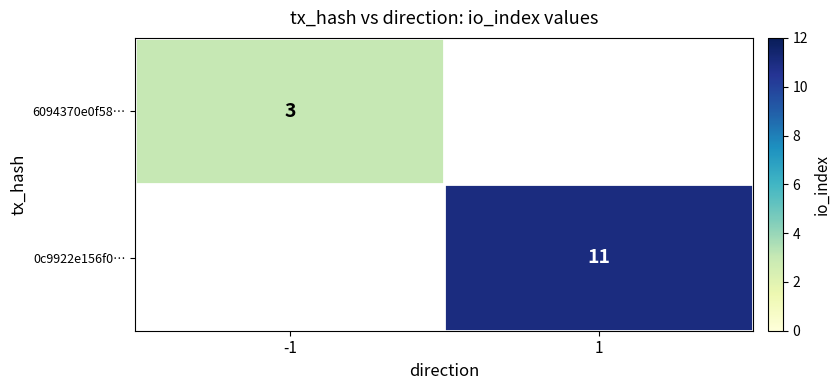

How many distinct data groups are displayed?

2